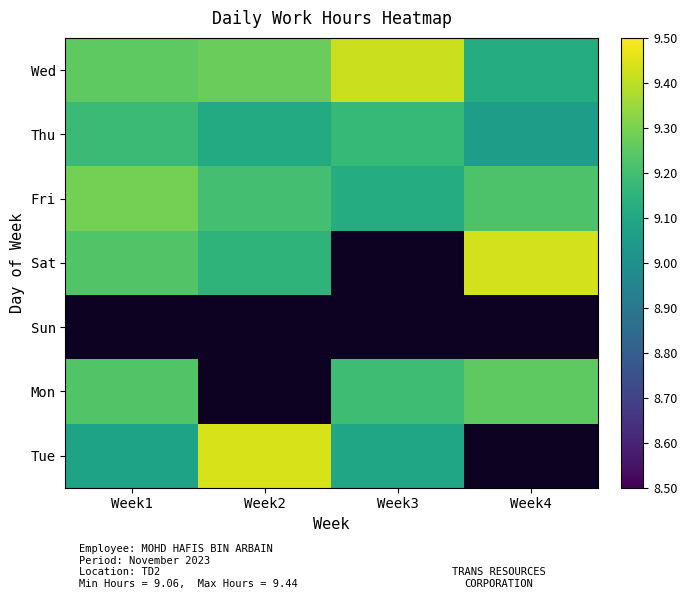

What is the sum of the Wed values at Week2 and Week4?

18.4